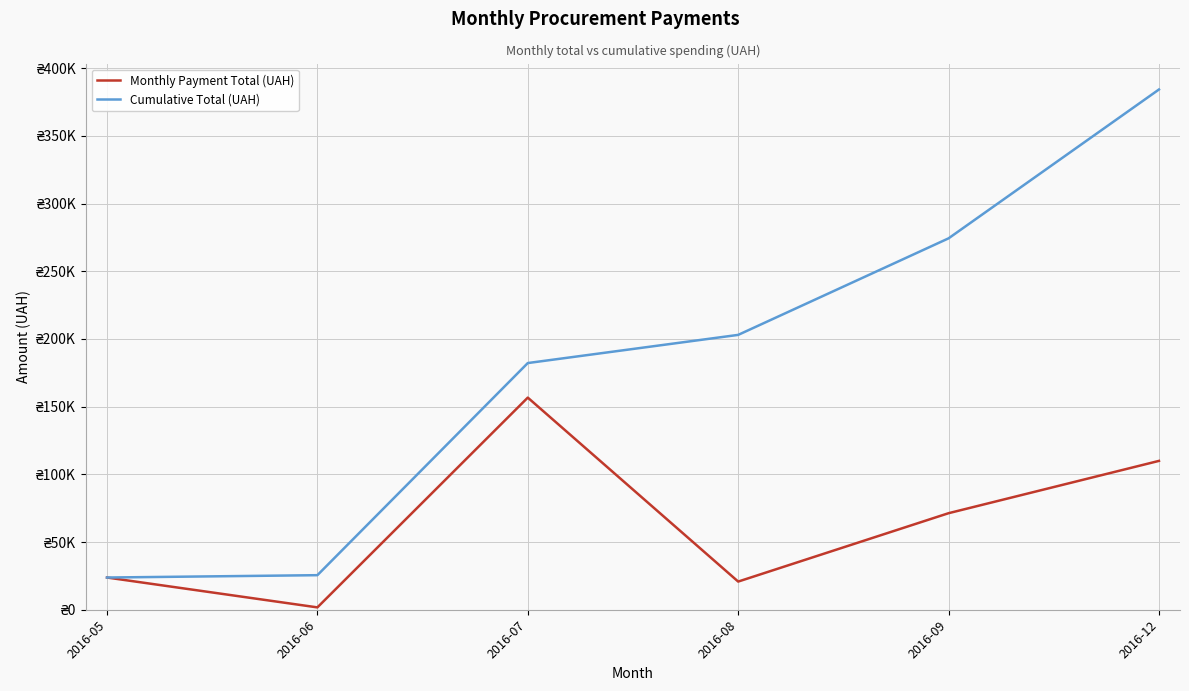

True or false: Monthly Payment Total (UAH) and Cumulative Total (UAH) intersect in this chart.

False